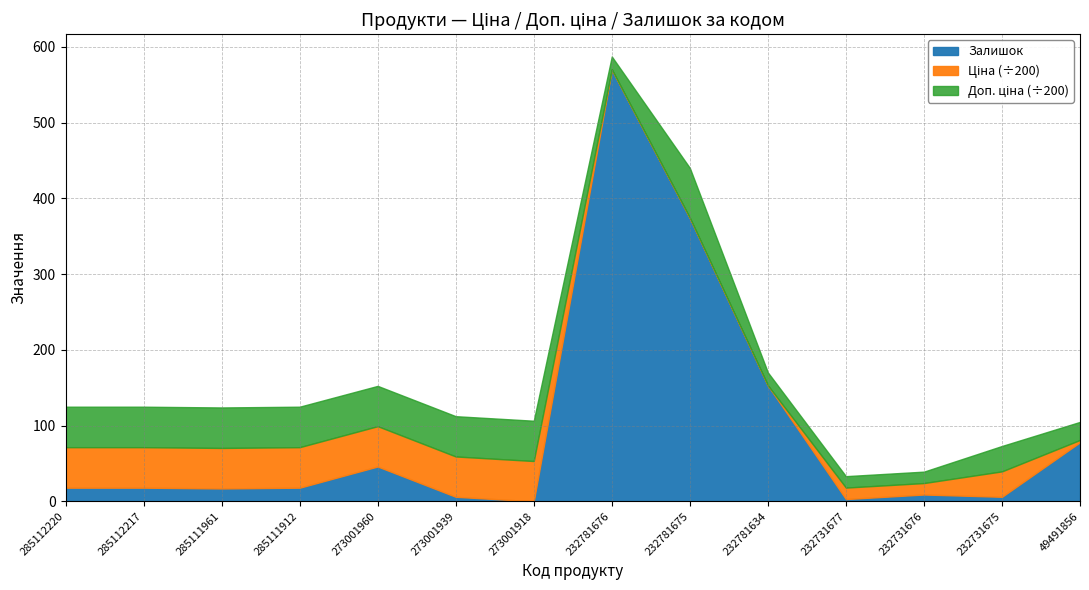

What is the total value across all series at 285111961?

123.9